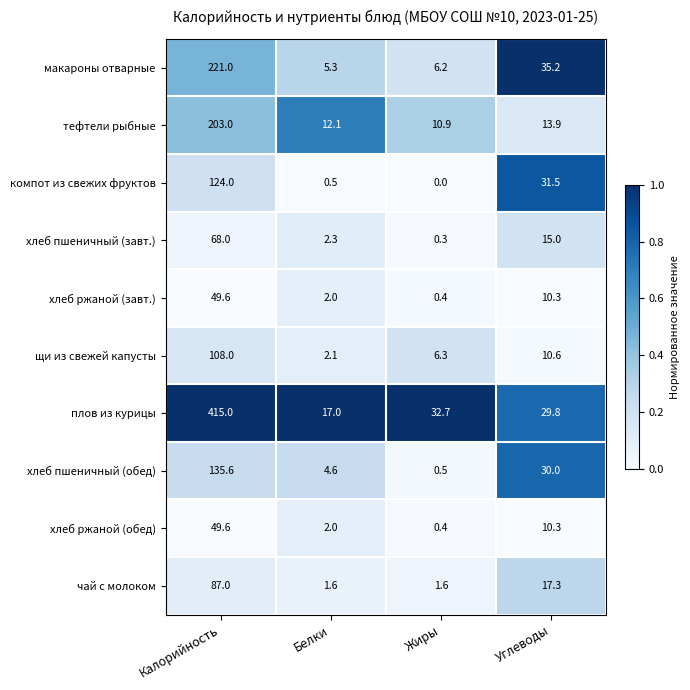

True or false: хлеб пшеничный (обед) has a value of 40.3 at Углеводы.

False